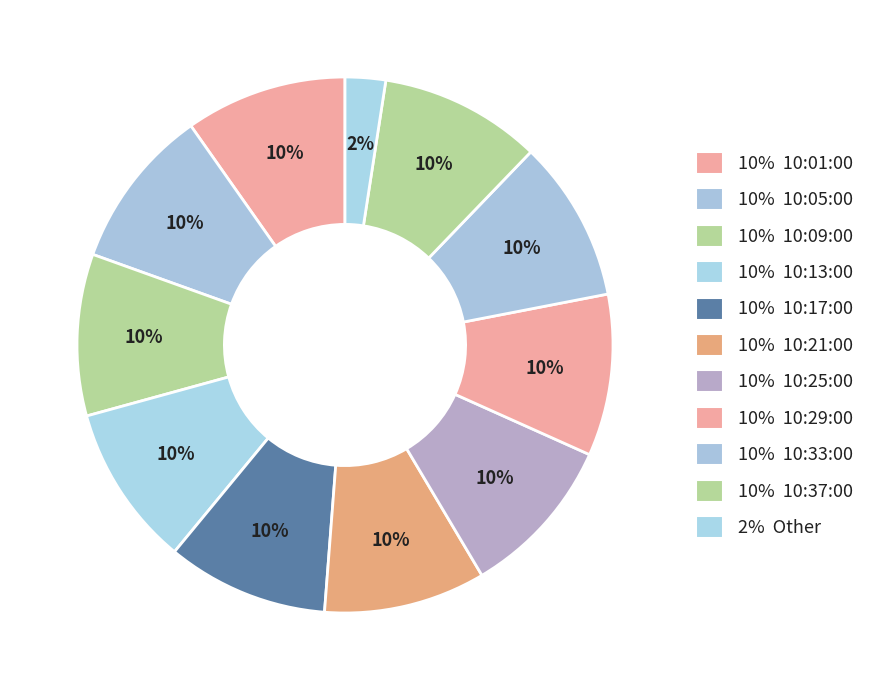

Count the number of slices in the pie.

11